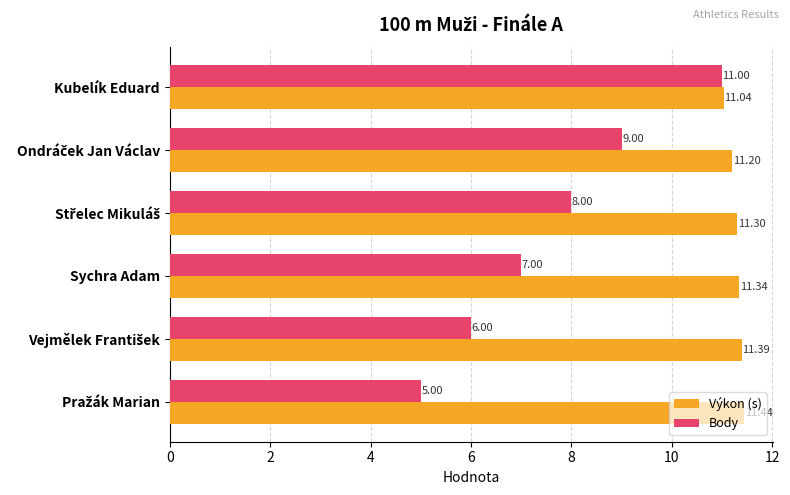

What is the average value of the Výkon (s) series?

11.3